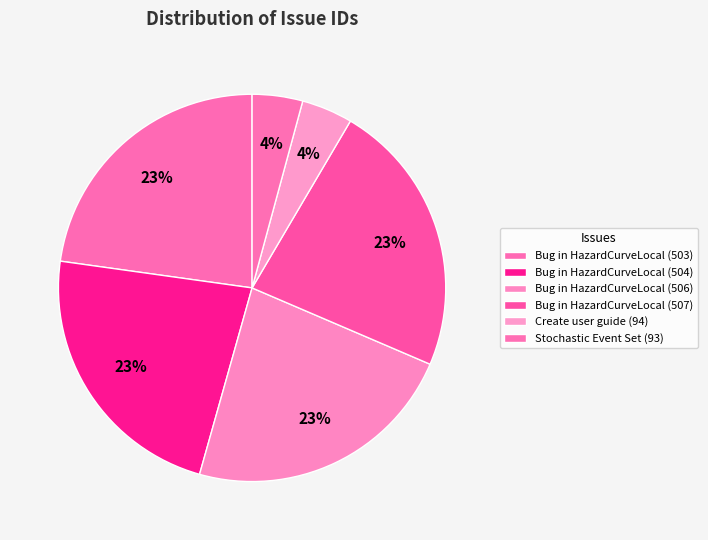

How many segments does this pie chart have?

6